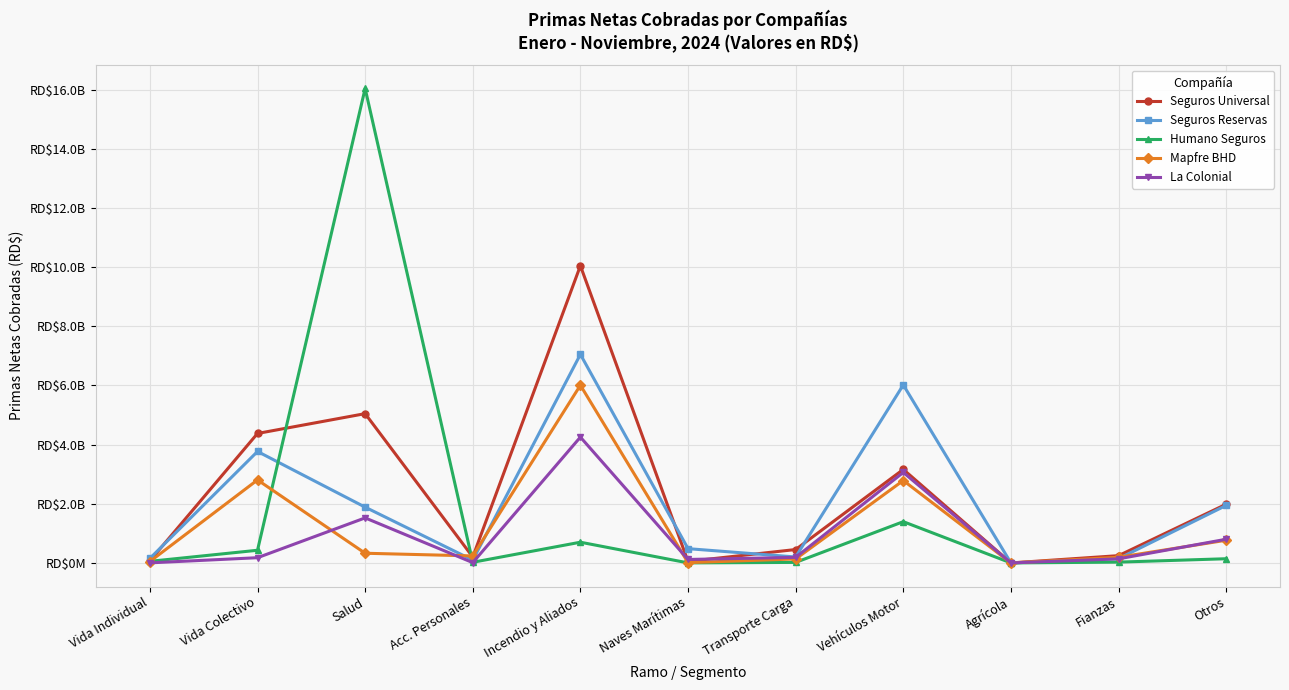

Reading left to right, list all the values displayed in this chart.

Seguros Universal: Vida Individual=70248840.1	Vida Colectivo=4376556125.1	Salud=5046441248.3	Acc. Personales=200332237.3	Incendio y Aliados=10046497697.7	Naves Marítimas=51408909.0	Transporte Carga=452972550.9	Vehículos Motor=3160722751.9	Agrícola=0.0	Fianzas=246123244.7	Otros=1984872350.1
Seguros Reservas: Vida Individual=152192981.5	Vida Colectivo=3767561146.2	Salud=1885487130.1	Acc. Personales=95796792.1	Incendio y Aliados=7049456214.5	Naves Marítimas=482330515.9	Transporte Carga=200633315.6	Vehículos Motor=6017396760.8	Agrícola=0.0	Fianzas=144712140.9	Otros=1944779686.3
Humano Seguros: Vida Individual=53877929.4	Vida Colectivo=428208558.2	Salud=16037738007.5	Acc. Personales=21924295.6	Incendio y Aliados=700474312.2	Naves Marítimas=1385429.3	Transporte Carga=17809092.2	Vehículos Motor=1394996372.3	Agrícola=0.0	Fianzas=27346425.4	Otros=141704327.1
Mapfre BHD: Vida Individual=47787700.6	Vida Colectivo=2805936308.9	Salud=327400242.5	Acc. Personales=236625546.8	Incendio y Aliados=6006908569.3	Naves Marítimas=10240949.8	Transporte Carga=134363340.0	Vehículos Motor=2786216607.3	Agrícola=0.0	Fianzas=191662260.1	Otros=767096774.8
La Colonial: Vida Individual=2413425.5	Vida Colectivo=176605239.6	Salud=1522392605.5	Acc. Personales=10386522.7	Incendio y Aliados=4253366811.1	Naves Marítimas=116999458.1	Transporte Carga=187881984.8	Vehículos Motor=3058710808.5	Agrícola=0.0	Fianzas=138037299.0	Otros=800582992.7